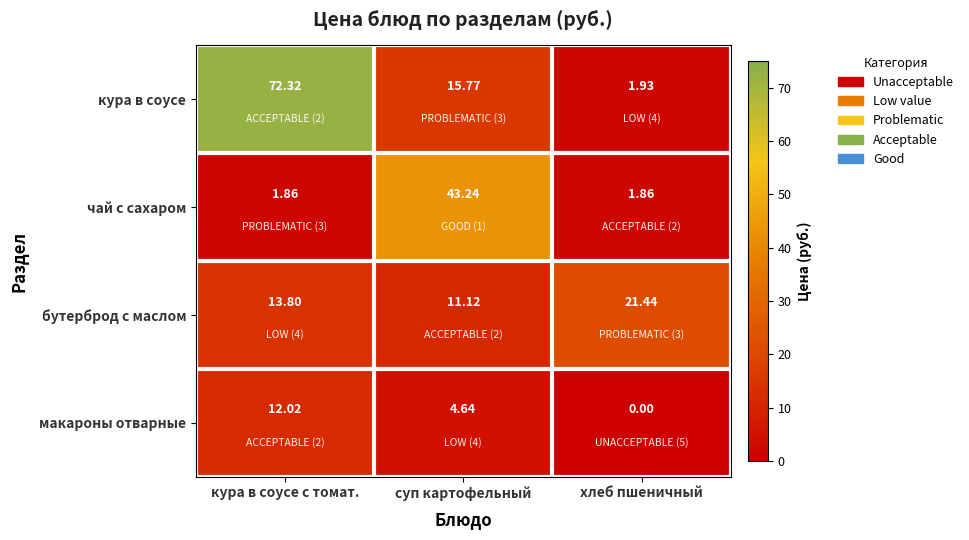

Is the value of бутерброд с маслом at хлеб пшеничный greater than the value of чай с сахаром at кура в соусе с томат.?

Yes